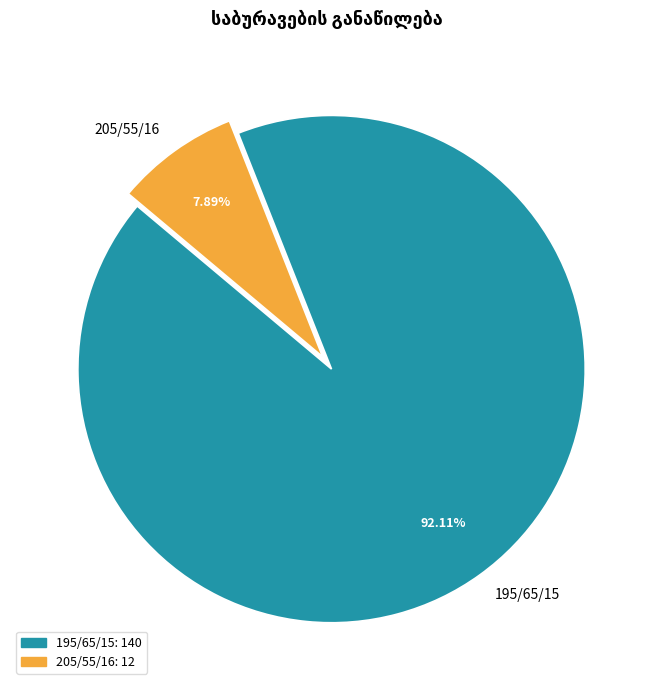

Does 195/65/15 represent more than half of the total?

Yes